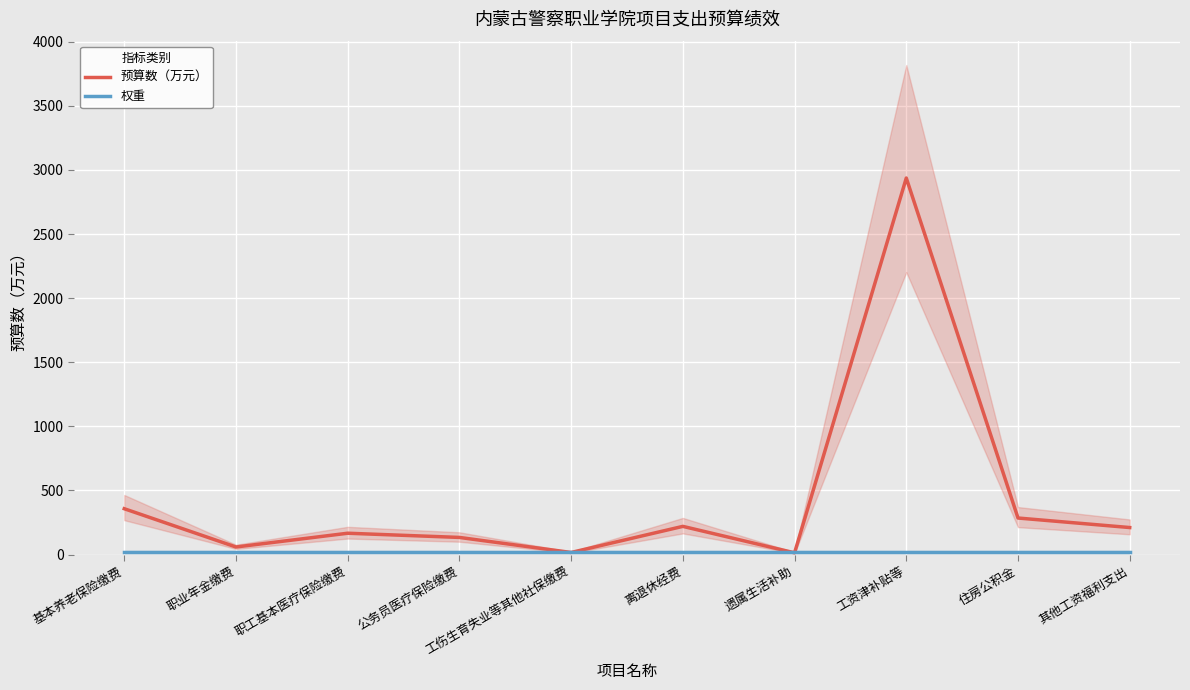

What is the sum of all 预算数（万元） values?

4396.9